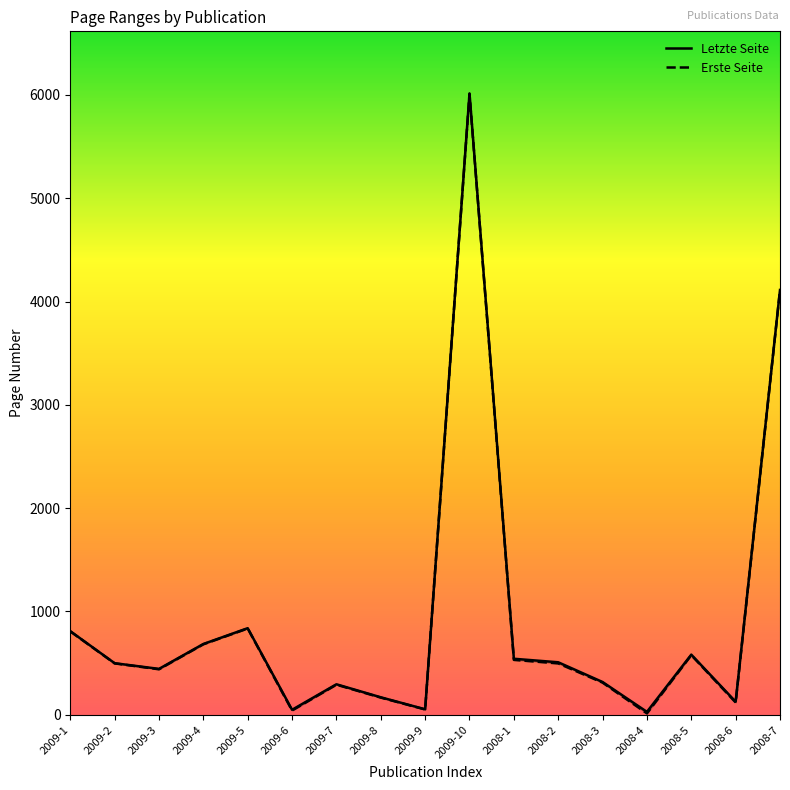

Reading left to right, list all the values displayed in this chart.

Letzte Seite: 2009-1=809	2009-2=499	2009-3=444	2009-4=685	2009-5=838	2009-6=48	2009-7=295	2009-8=169	2009-9=53	2009-10=6014	2008-1=542	2008-2=508	2008-3=317	2008-4=28	2008-5=582	2008-6=126	2008-7=4112
Erste Seite: 2009-1=807	2009-2=497	2009-3=440	2009-4=682	2009-5=835	2009-6=41	2009-7=291	2009-8=166	2009-9=51	2009-10=6010	2008-1=531	2008-2=497	2008-3=311	2008-4=13	2008-5=577	2008-6=119	2008-7=4110